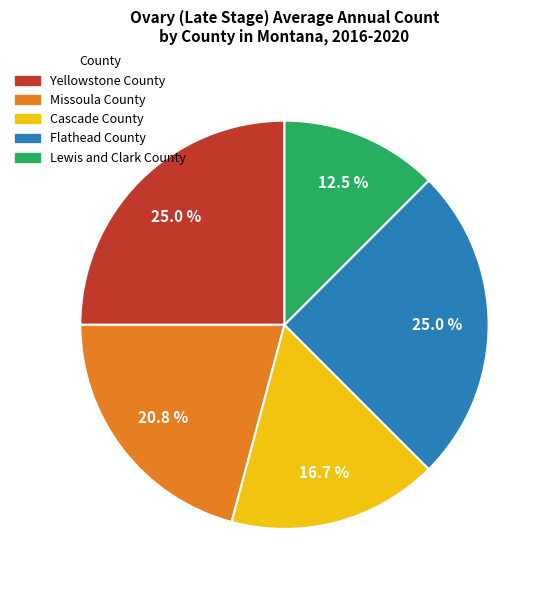

What is the ratio of the value at Flathead County to the value at Missoula County?

1.2